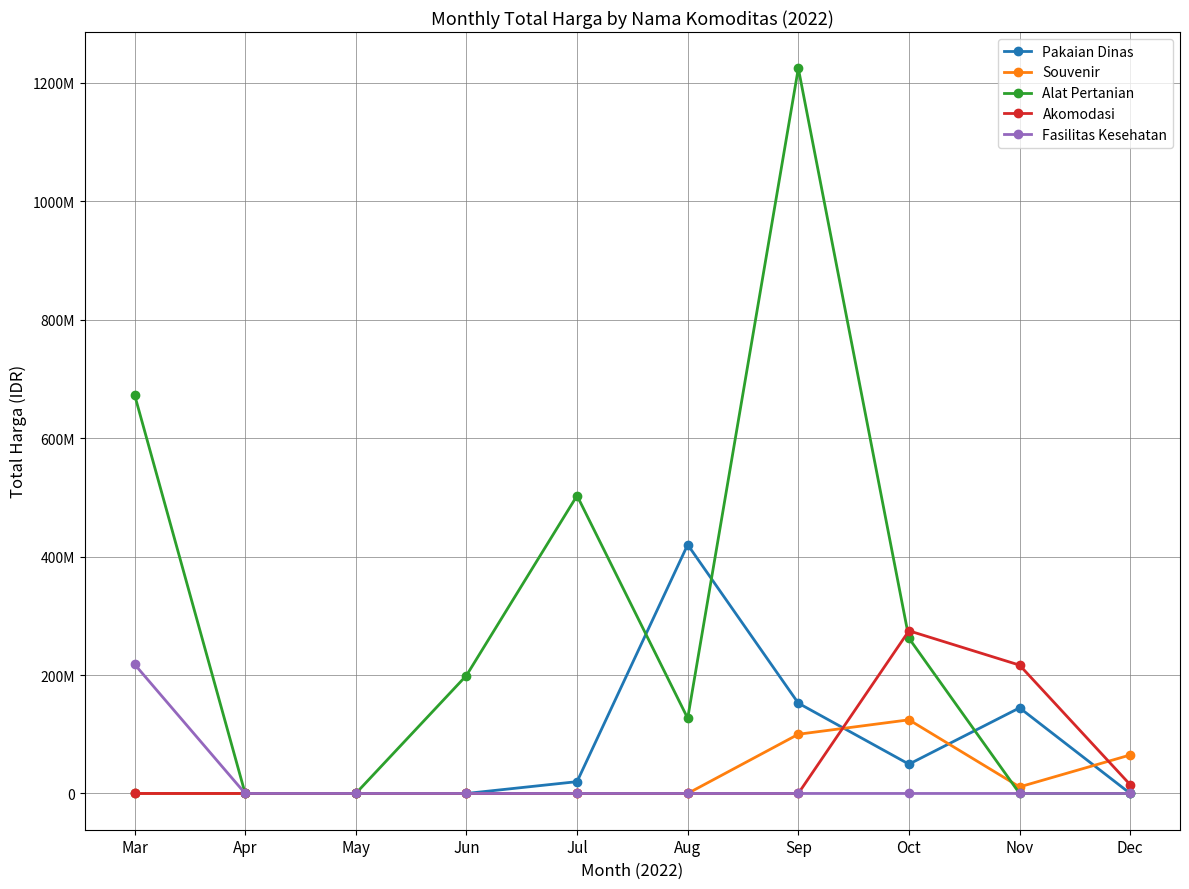

True or false: Souvenir has a value of 81876211 at Jun.

False